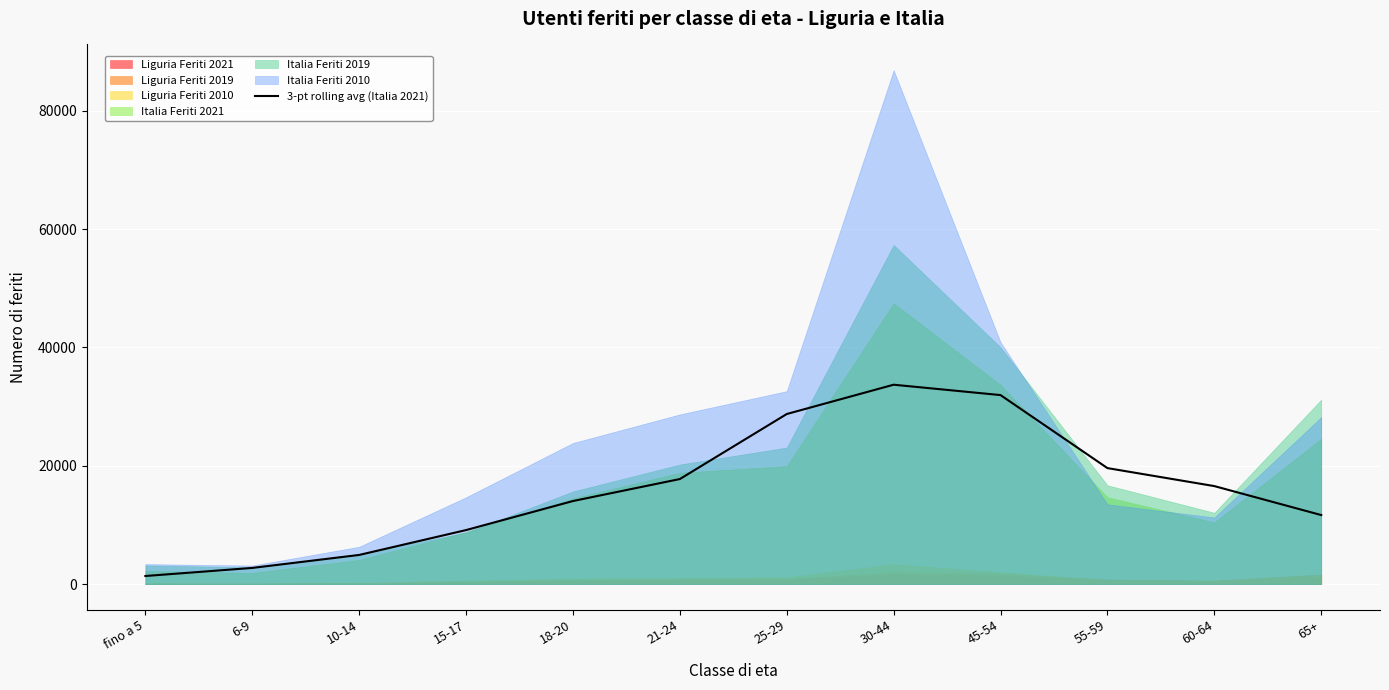

Which has a higher value, 55-59 or 15-17?

55-59